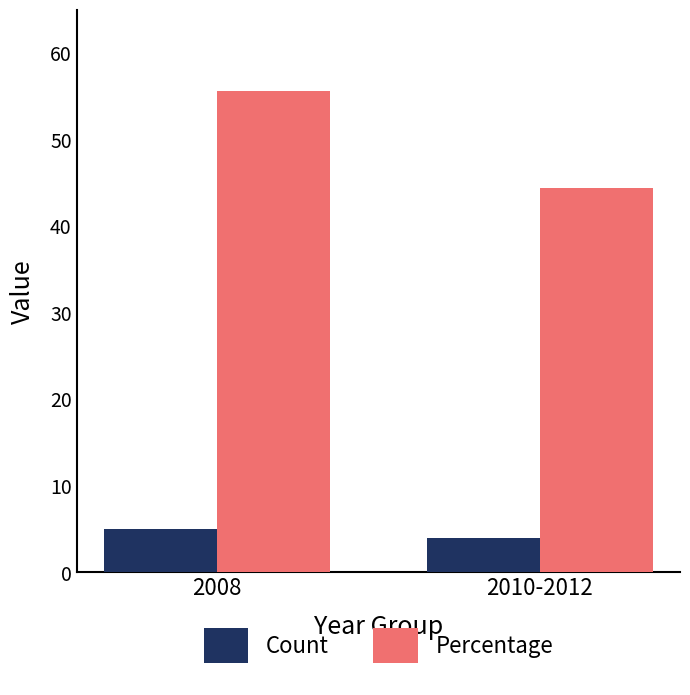

What is the maximum value for Count?

5.0